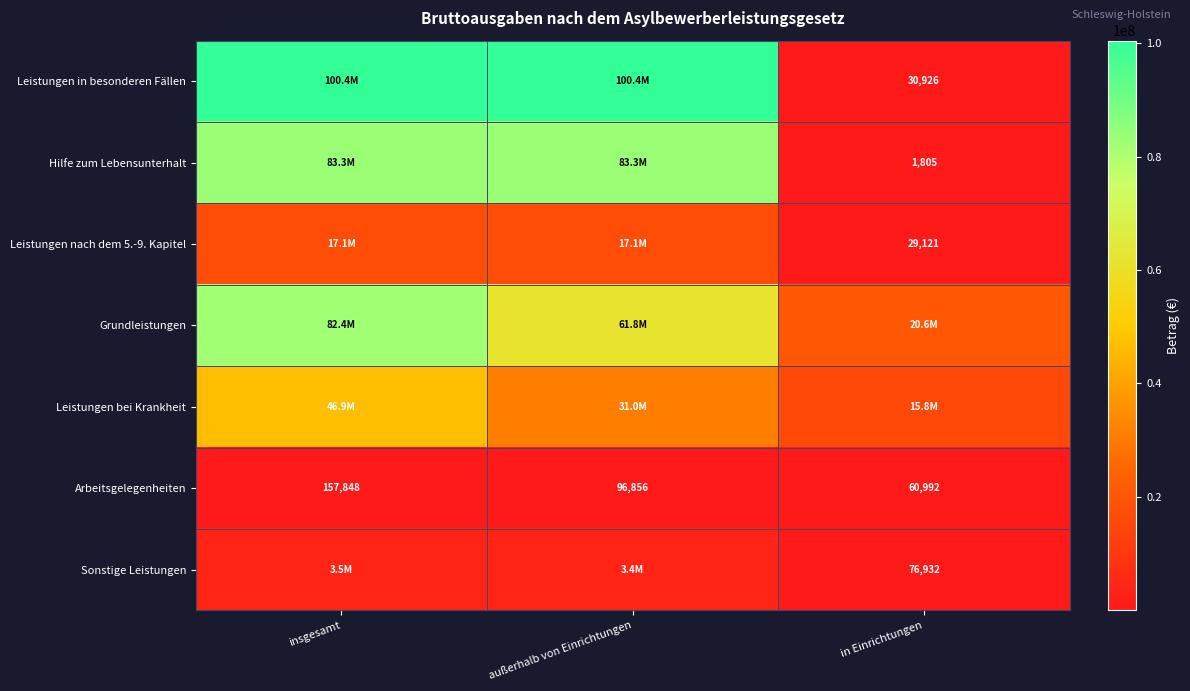

Where does the Arbeitsgelegenheiten series first go above 96856?

insgesamt